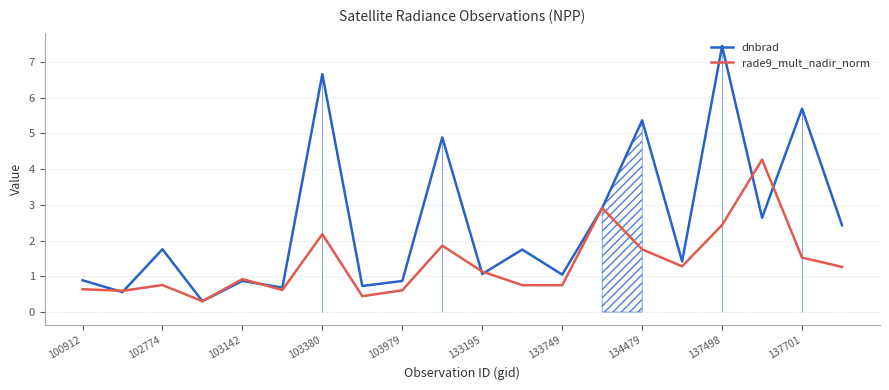

Rank the series by their maximum value, from highest to lowest.

dnbrad, rade9_mult_nadir_norm